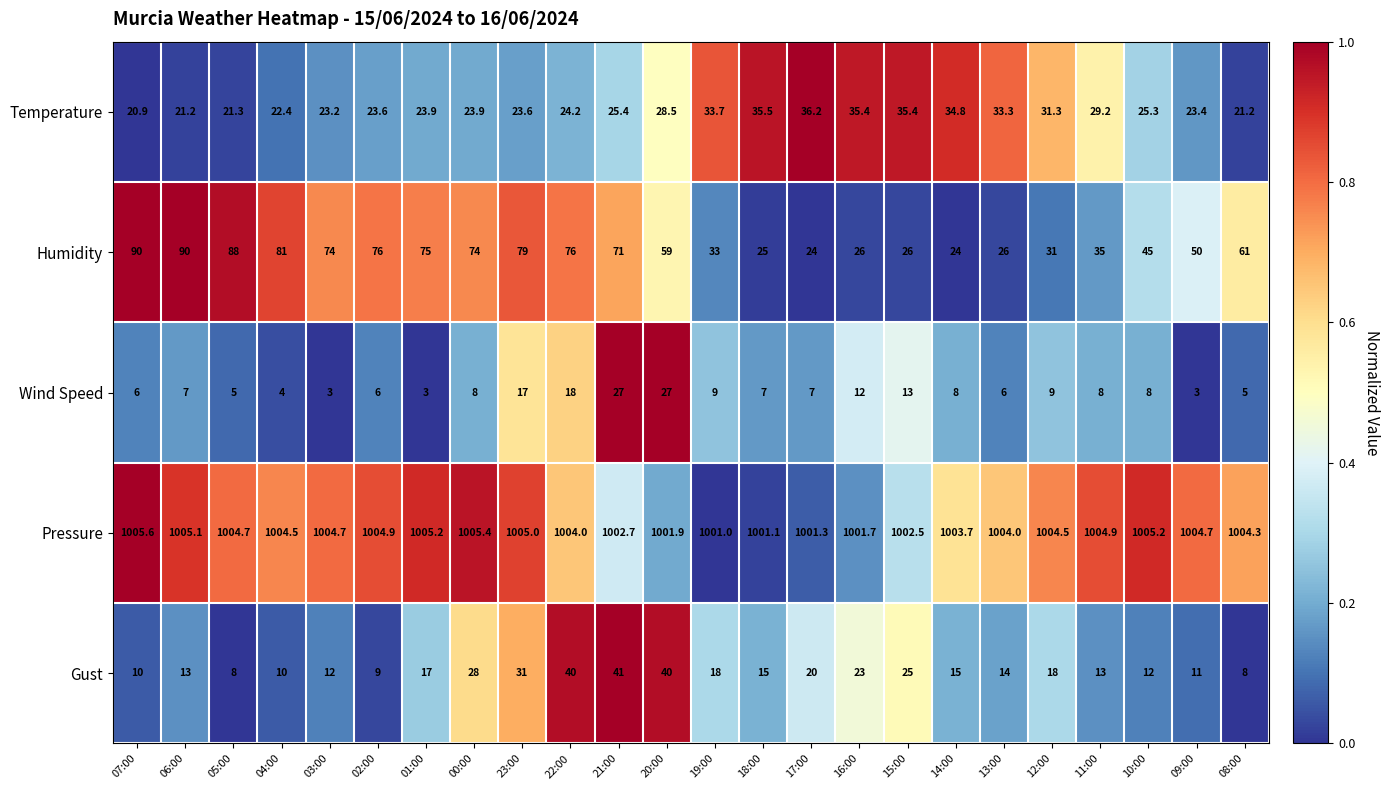

Rank the series at 03:00 from lowest to highest value.

Wind Speed, Gust, Temperature, Humidity, Pressure